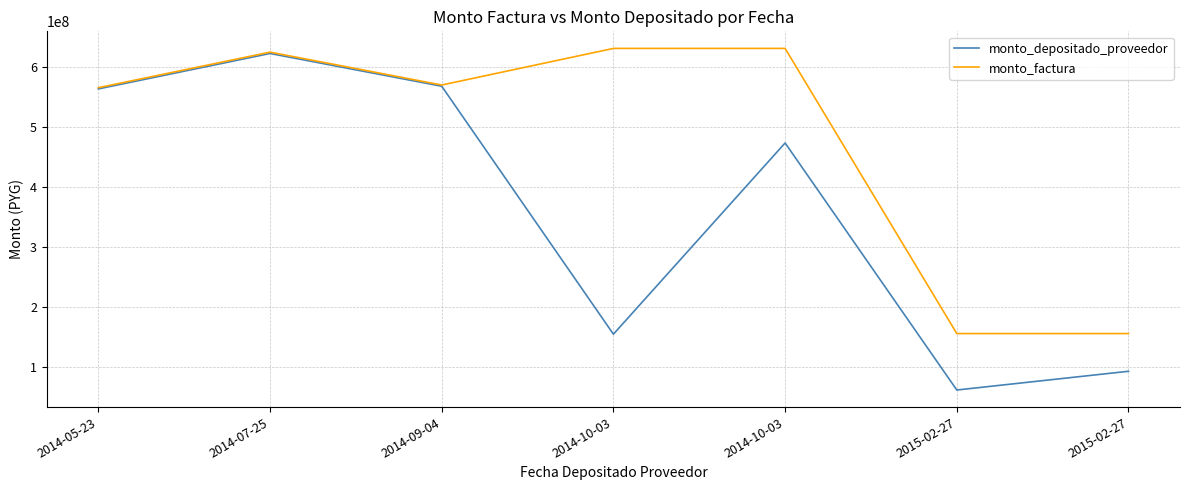

The monto_depositado_proveedor series shows 126762998 at 2014-10-03. True or false?

False